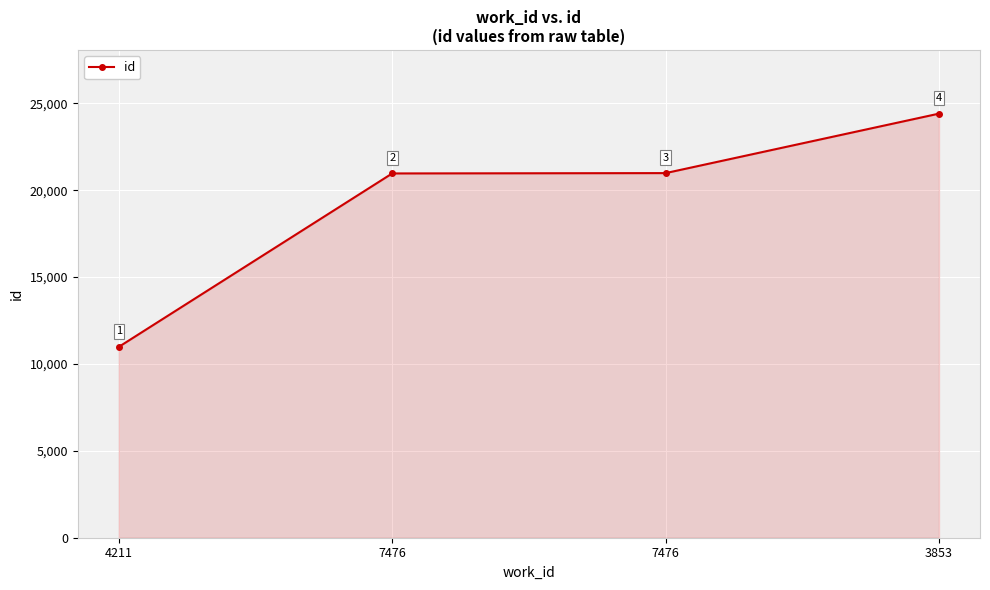

Where does the data first go above 20987?

3853